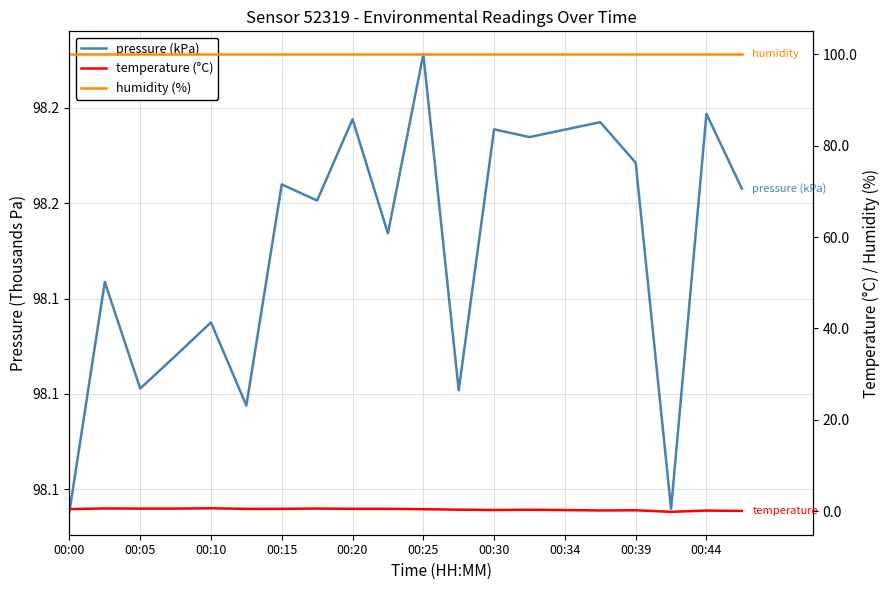

What is the value of the humidity (%) point at the 4th from the left?

100.0